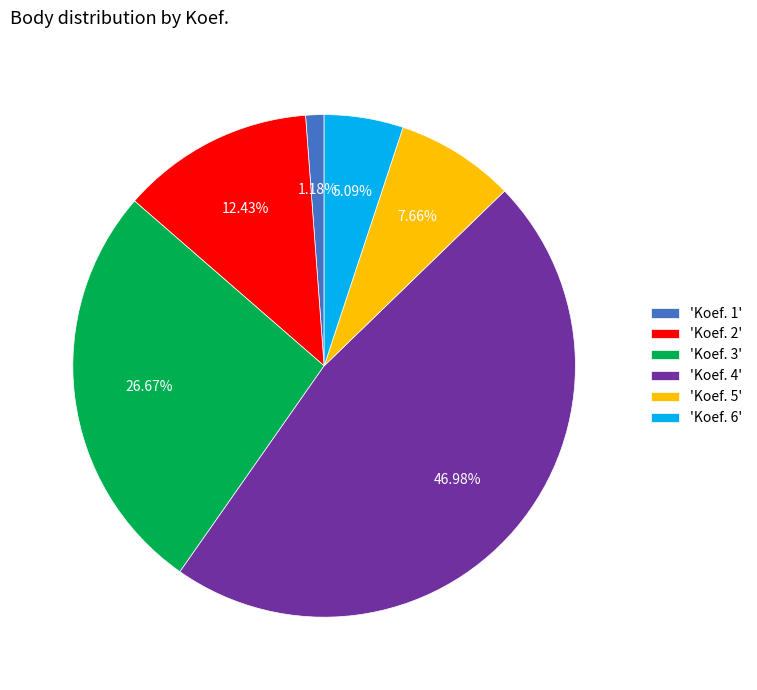

Rank the categories by value from highest to lowest.

'Koef. 4', 'Koef. 3', 'Koef. 2', 'Koef. 5', 'Koef. 6', 'Koef. 1'